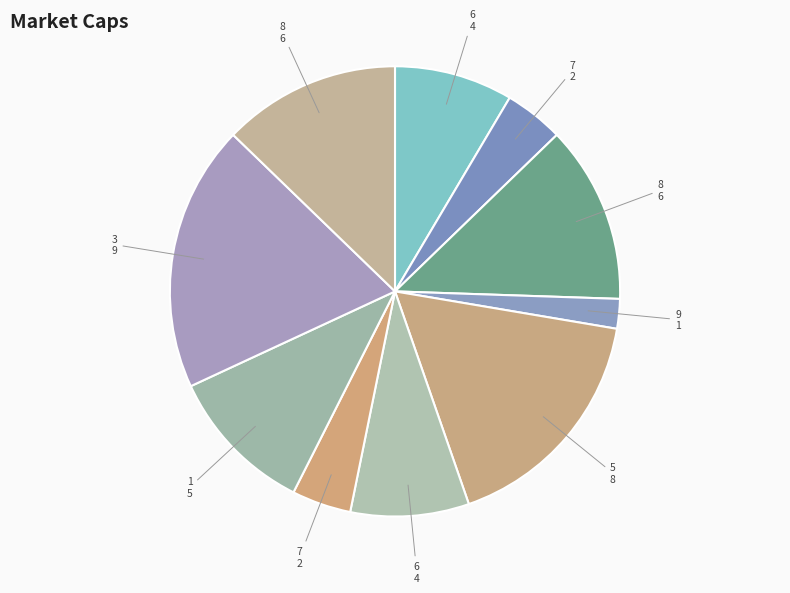

Count the number of slices in the pie.

10